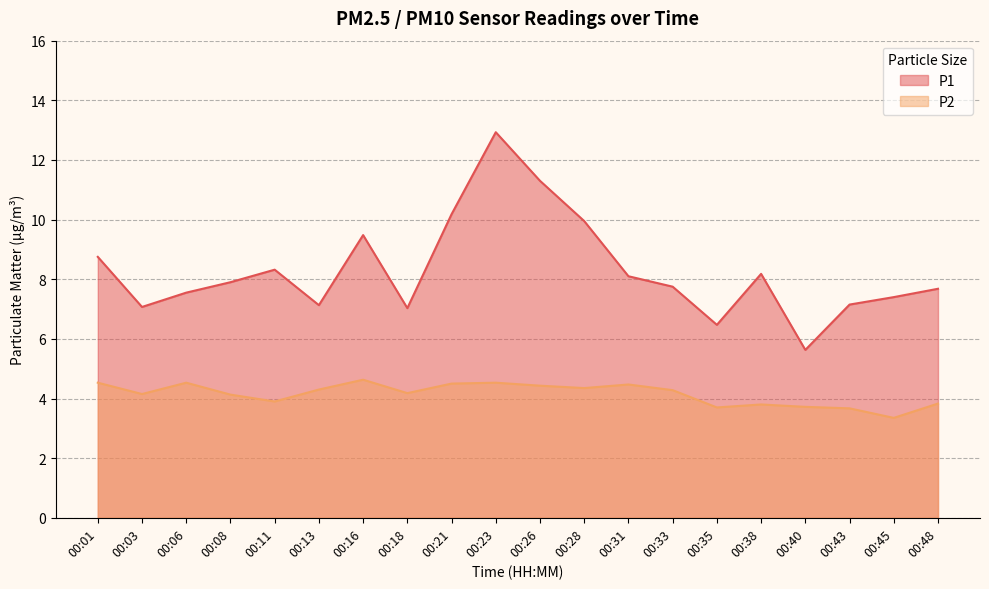

The P1 series shows 11.3 at 00:26. True or false?

True